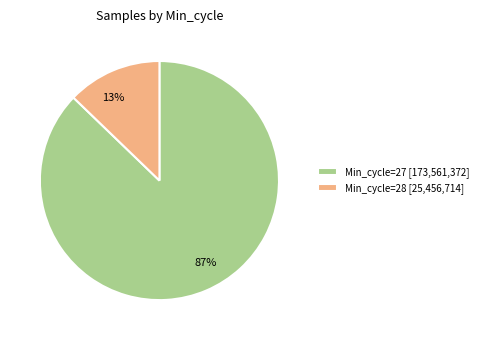

True or false: 87% accounts for 87% of the total.

True